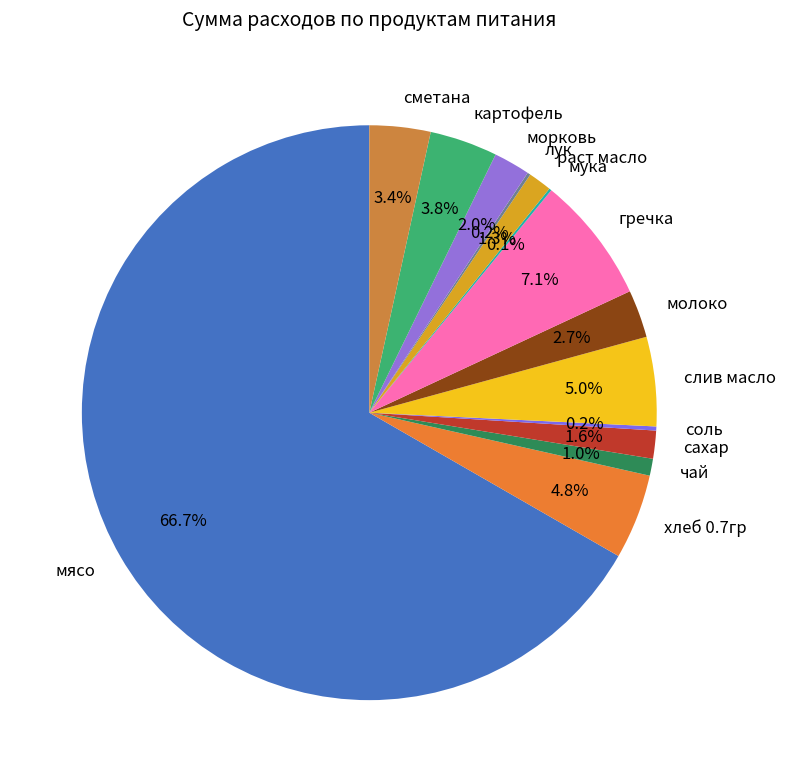

What is the largest slice in the pie chart?

мясо